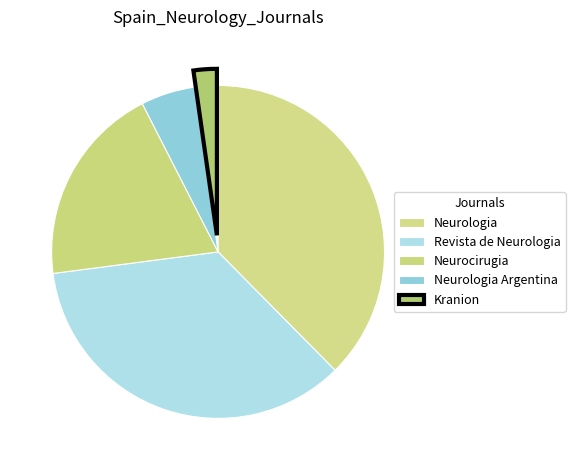

How many segments does this pie chart have?

5